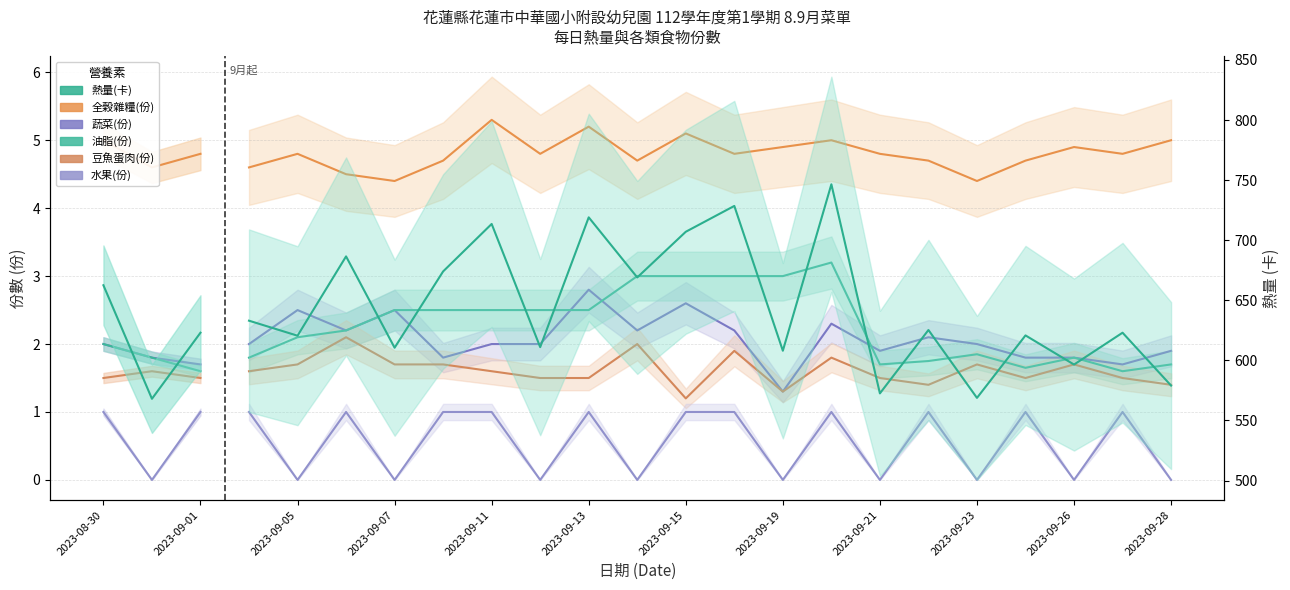

Is this an area chart (filled region under the line)?

No